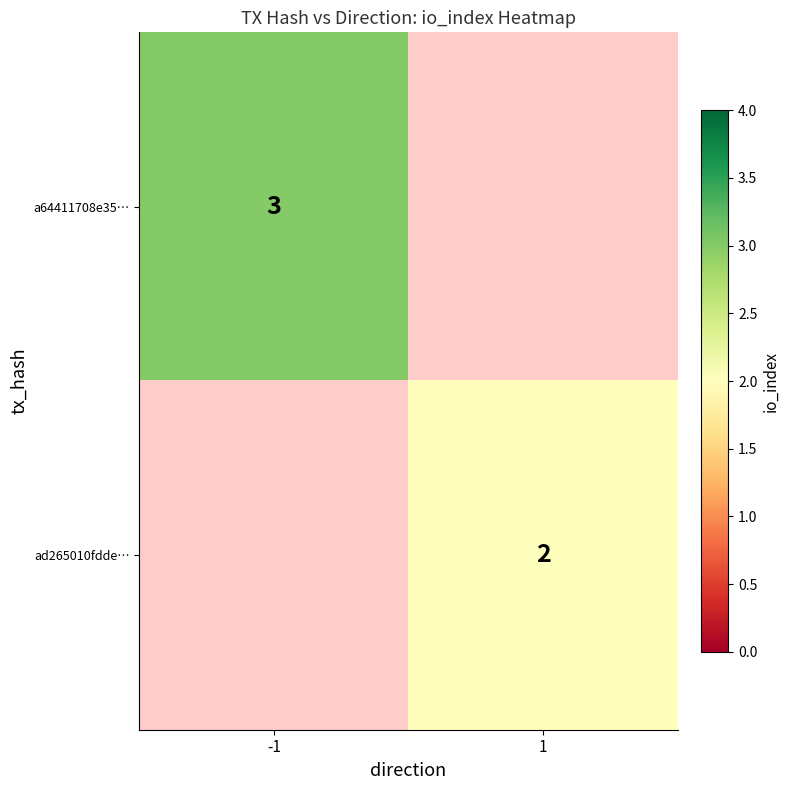

Is it true that a64411708e35… equals 4.2 at -1?

False